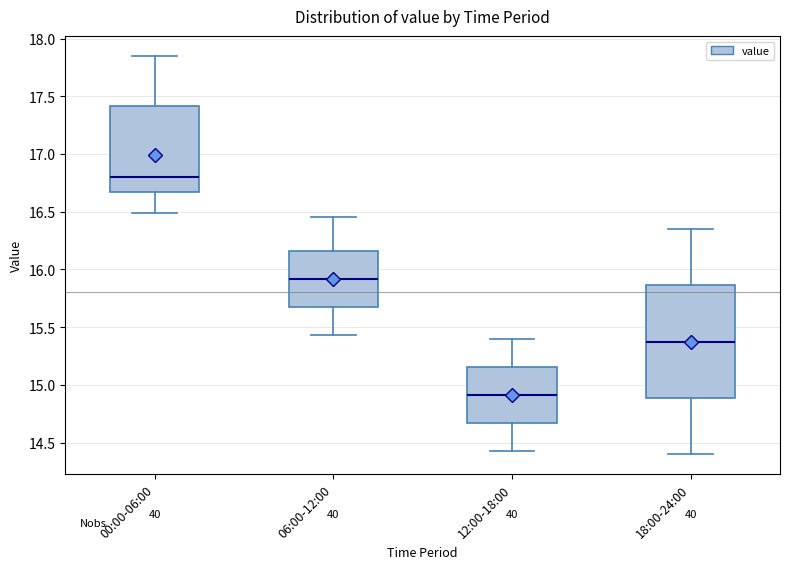

Which box is the tallest, from its lower edge to its upper edge?

18:00-24:00